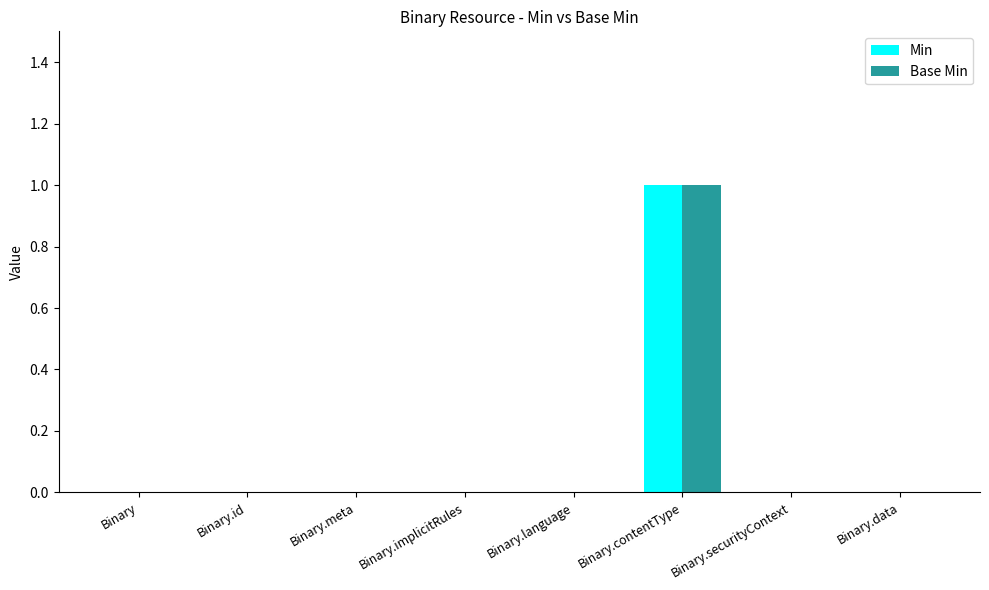

How many categories are shown in the chart?

8